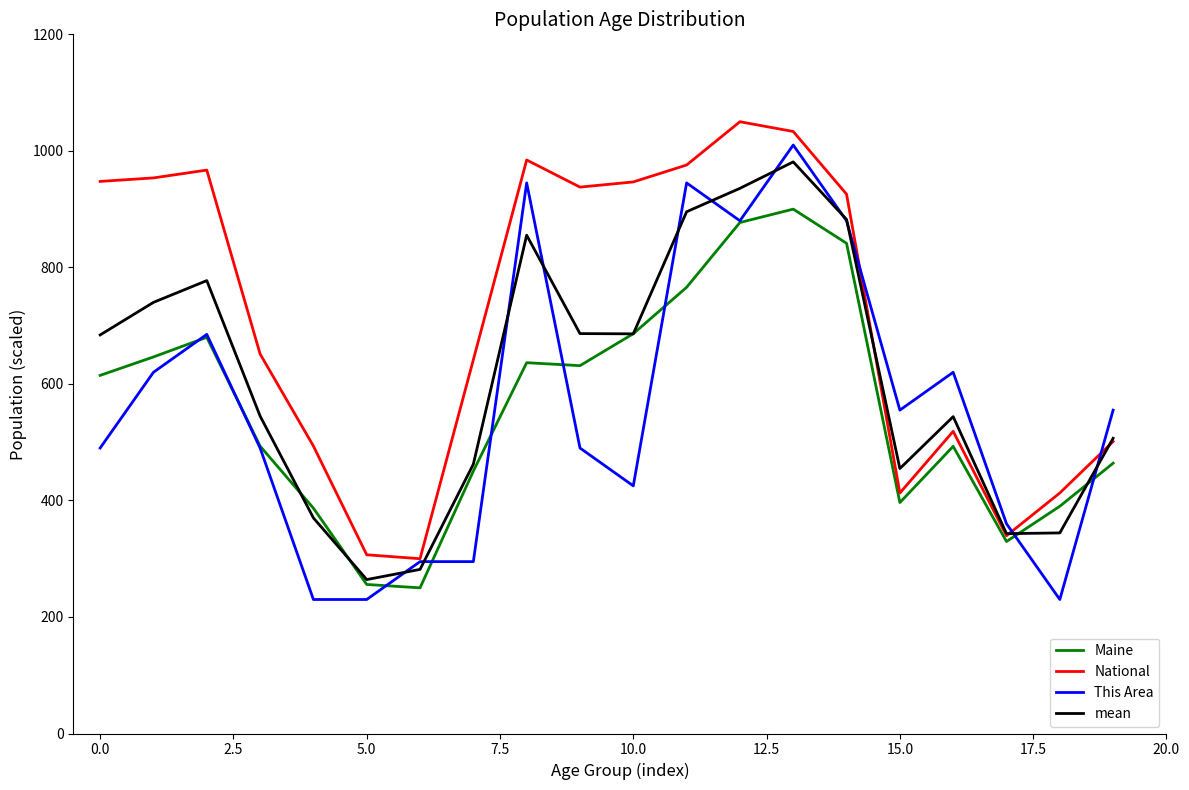

What is the smallest value displayed?

230.0